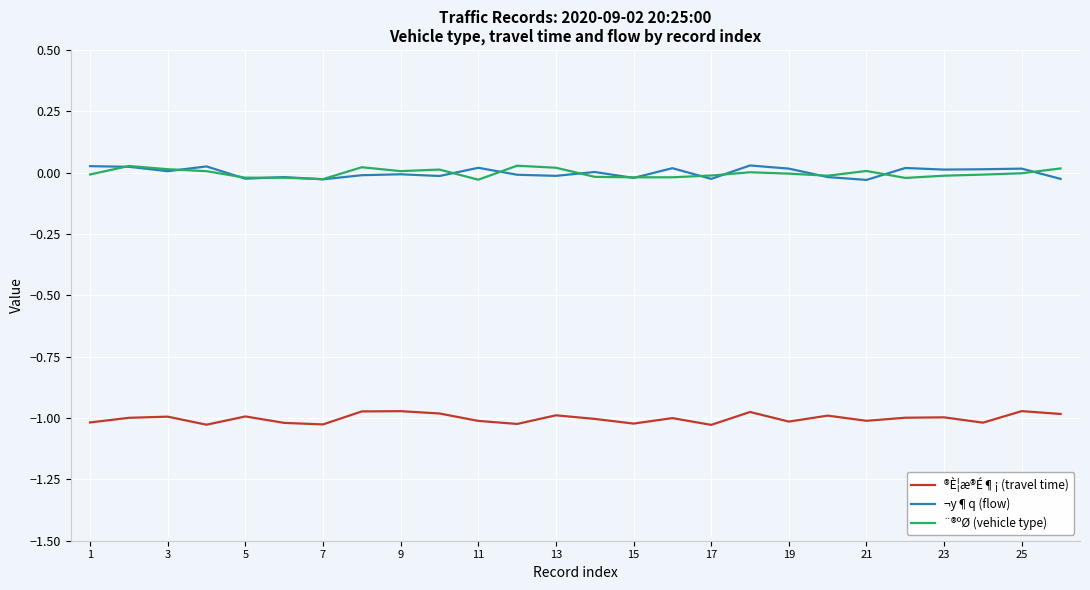

What is the difference between the maximum and second lowest values in the ®È¦æ®É¶¡ (travel time) series?

0.1